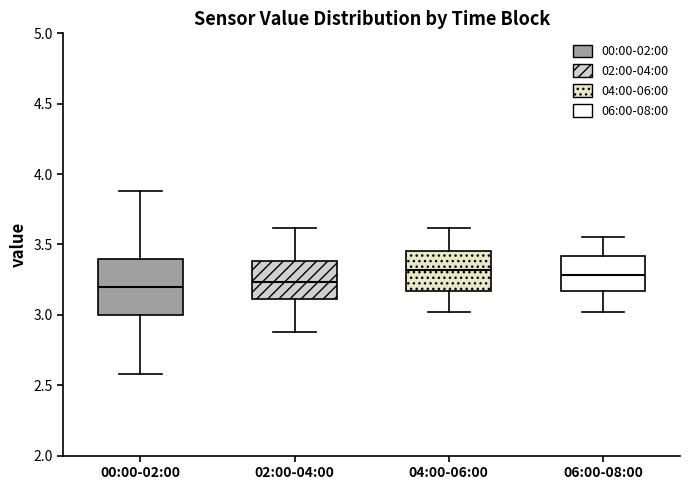

Reading left to right, transcribe this box plot: for each box, give where its median line is, the range the box spans, and where its two whiskers end, as read against the y-axis. The values are not printed on the chart, so give them approximately, as read against the axis.

00:00-02:00: median 3.20, box 3.00 to 3.40, whiskers 2.60 to 3.90
02:00-04:00: median 3.25, box 3.10 to 3.40, whiskers 2.90 to 3.60
04:00-06:00: median 3.30, box 3.15 to 3.45, whiskers 3.00 to 3.60
06:00-08:00: median 3.30, box 3.15 to 3.40, whiskers 3.00 to 3.55